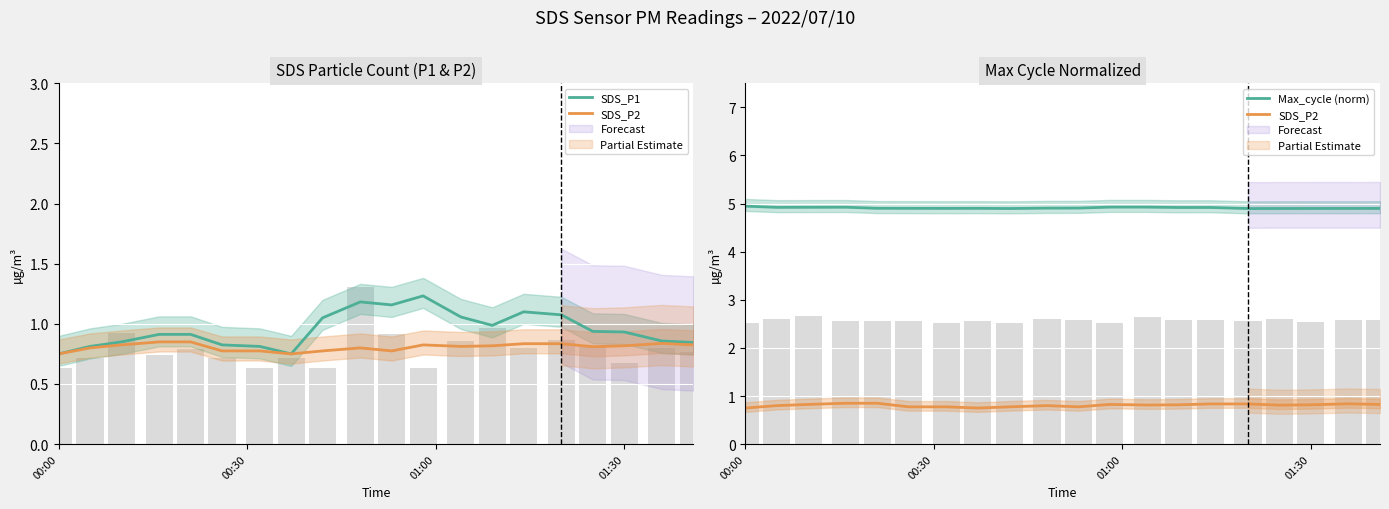

What is the value of the SDS_P1 bar at the 10th from the left?

1.2